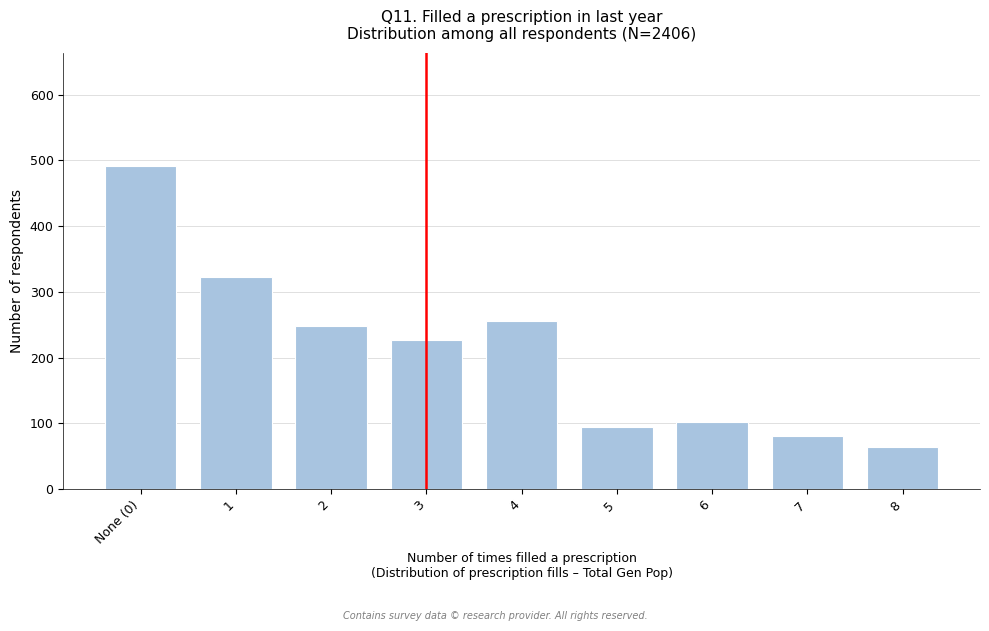

Reading left to right, transcribe all the data shown in this chart.

491	323	248	226	255	95	102	81	64